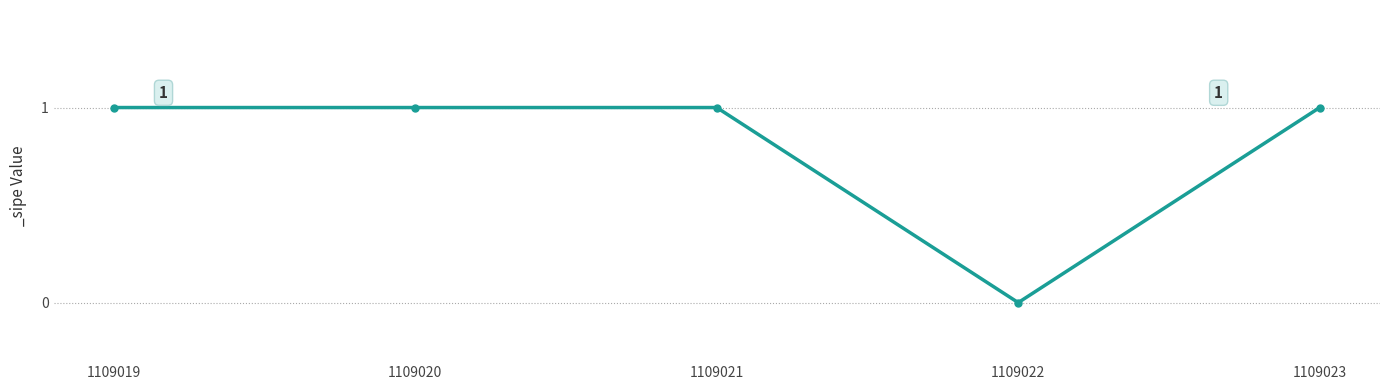

Is it true that the value at 1109019 is 1?

True